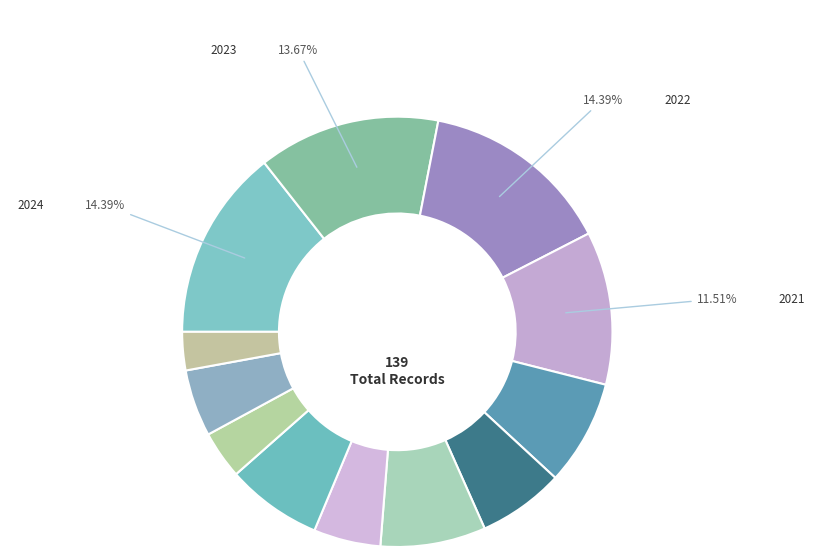

Count the number of slices in the pie.

12